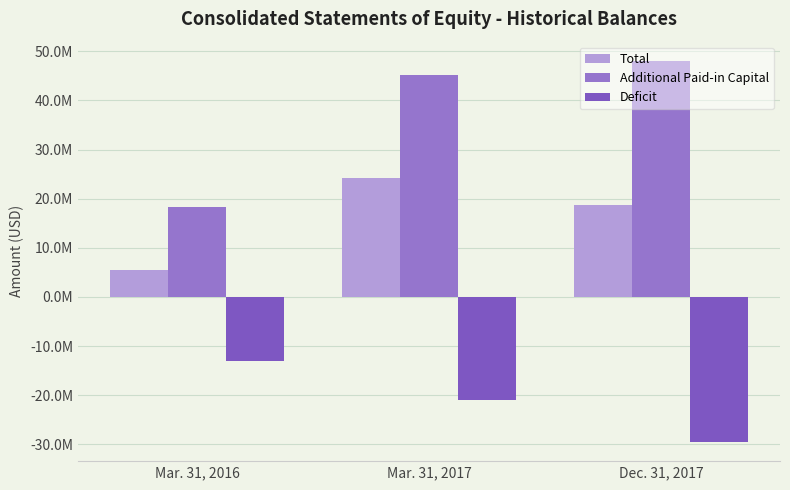

Reading right to left, extract all data points from this chart.

Total: Dec. 31, 2017=18731488	Mar. 31, 2017=24150650	Mar. 31, 2016=5399851
Additional Paid-in Capital: Dec. 31, 2017=48081670	Mar. 31, 2017=45088171	Mar. 31, 2016=18292173
Deficit: Dec. 31, 2017=-29544125	Mar. 31, 2017=-21076464	Mar. 31, 2016=-13007062